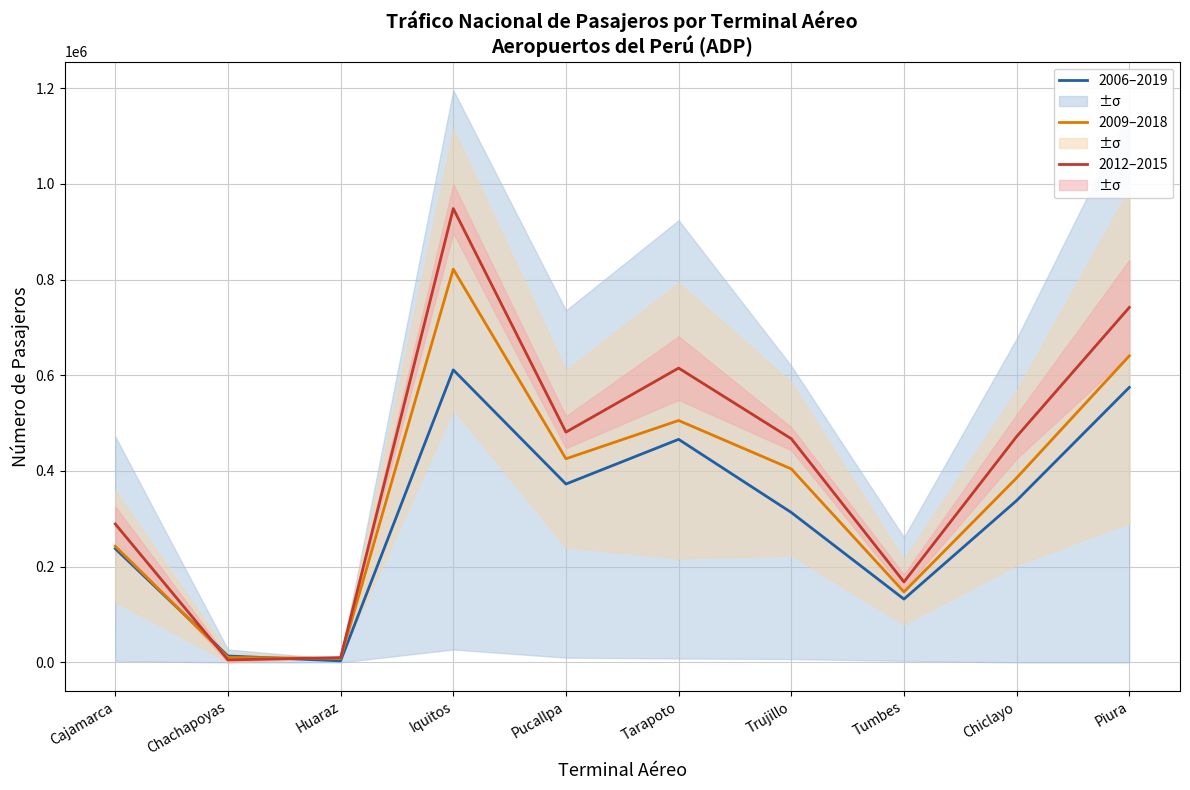

Count the number of categories in the chart.

10